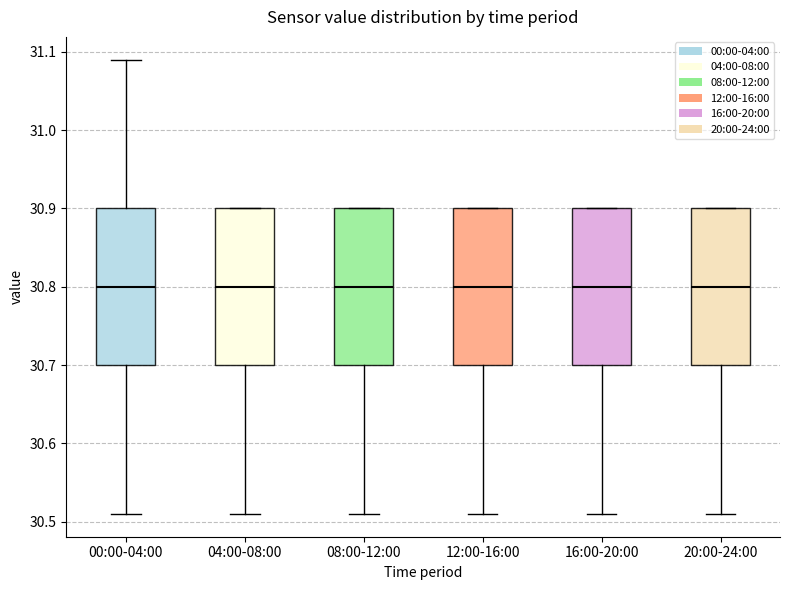

Reading left to right, transcribe this box plot: for each box, give where its median line is, the range the box spans, and where its two whiskers end, as read against the y-axis. The values are not printed on the chart, so give them approximately, as read against the axis.

00:00-04:00: median 30.80, box 30.70 to 30.90, whiskers 30.51 to 31.09
04:00-08:00: median 30.80, box 30.70 to 30.90, whiskers 30.51 to 30.90
08:00-12:00: median 30.80, box 30.70 to 30.90, whiskers 30.51 to 30.90
12:00-16:00: median 30.80, box 30.70 to 30.90, whiskers 30.51 to 30.90
16:00-20:00: median 30.80, box 30.70 to 30.90, whiskers 30.51 to 30.90
20:00-24:00: median 30.80, box 30.70 to 30.90, whiskers 30.51 to 30.90